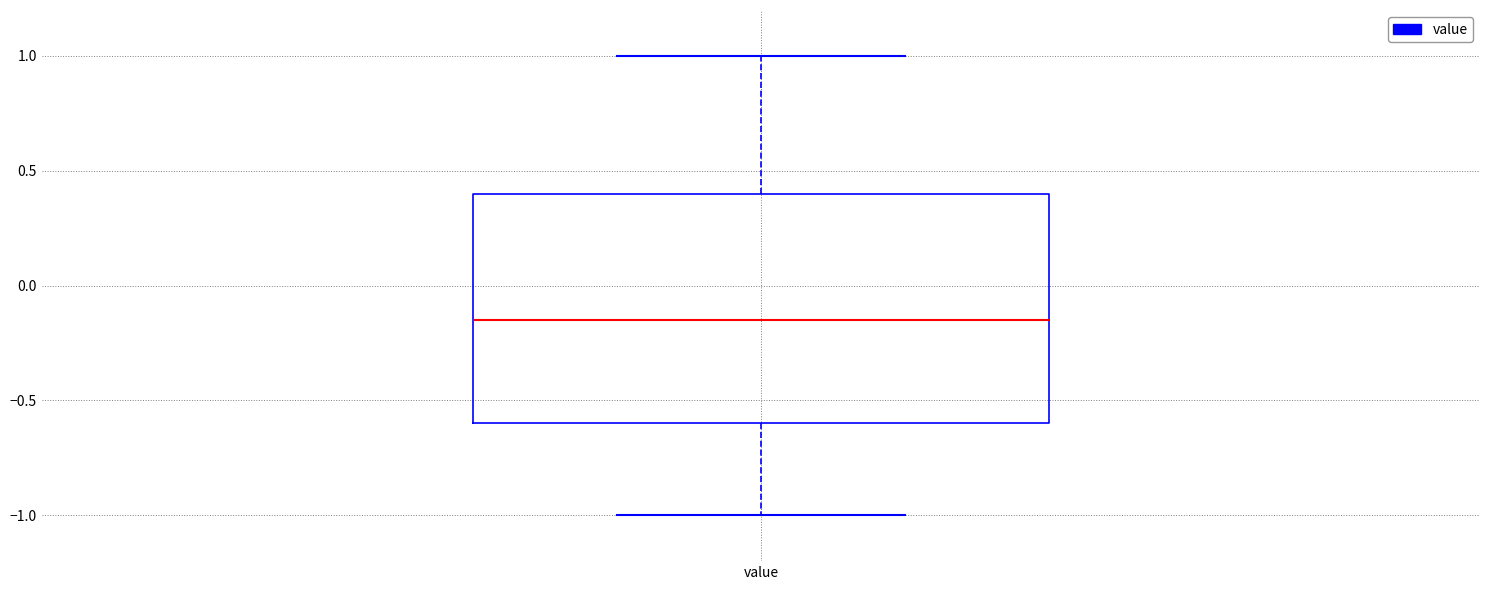

Transcribe this box plot: give where the median line is, the range the box spans, and where the two whiskers end, as read against the y-axis. The values are not printed on the chart, so give them approximately, as read against the axis.

median -0.15, box -0.60 to 0.40, whiskers -1.00 to 1.00